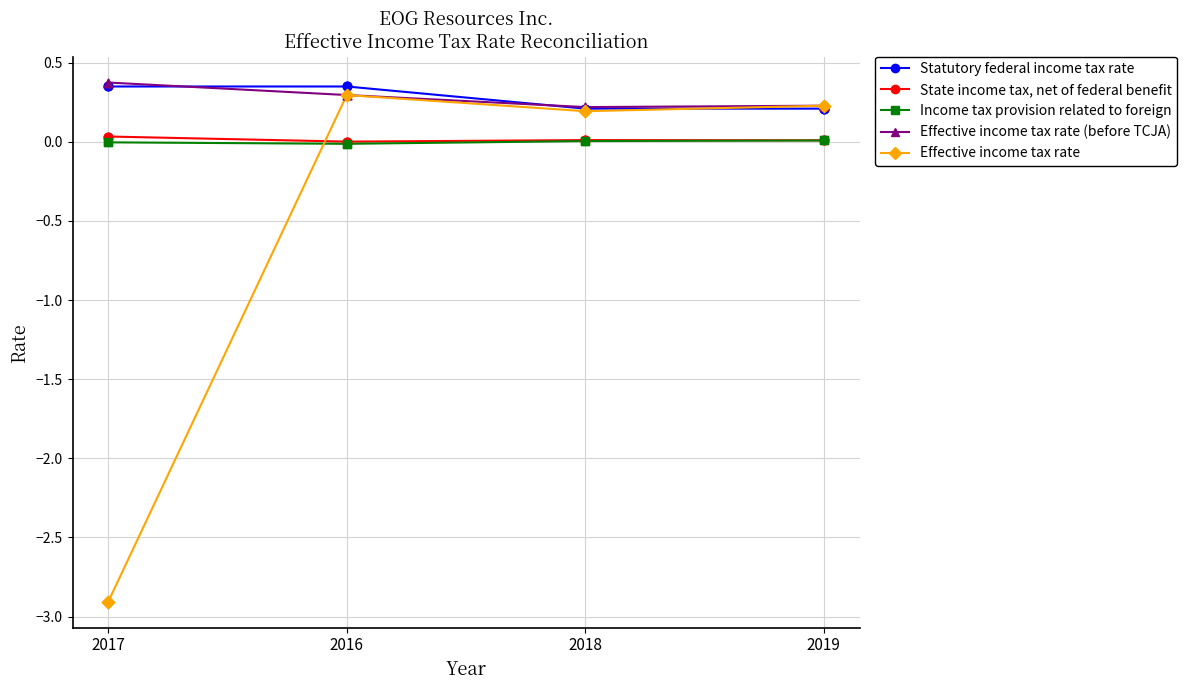

Which series changed the most between 2017 and 2016?

Effective income tax rate